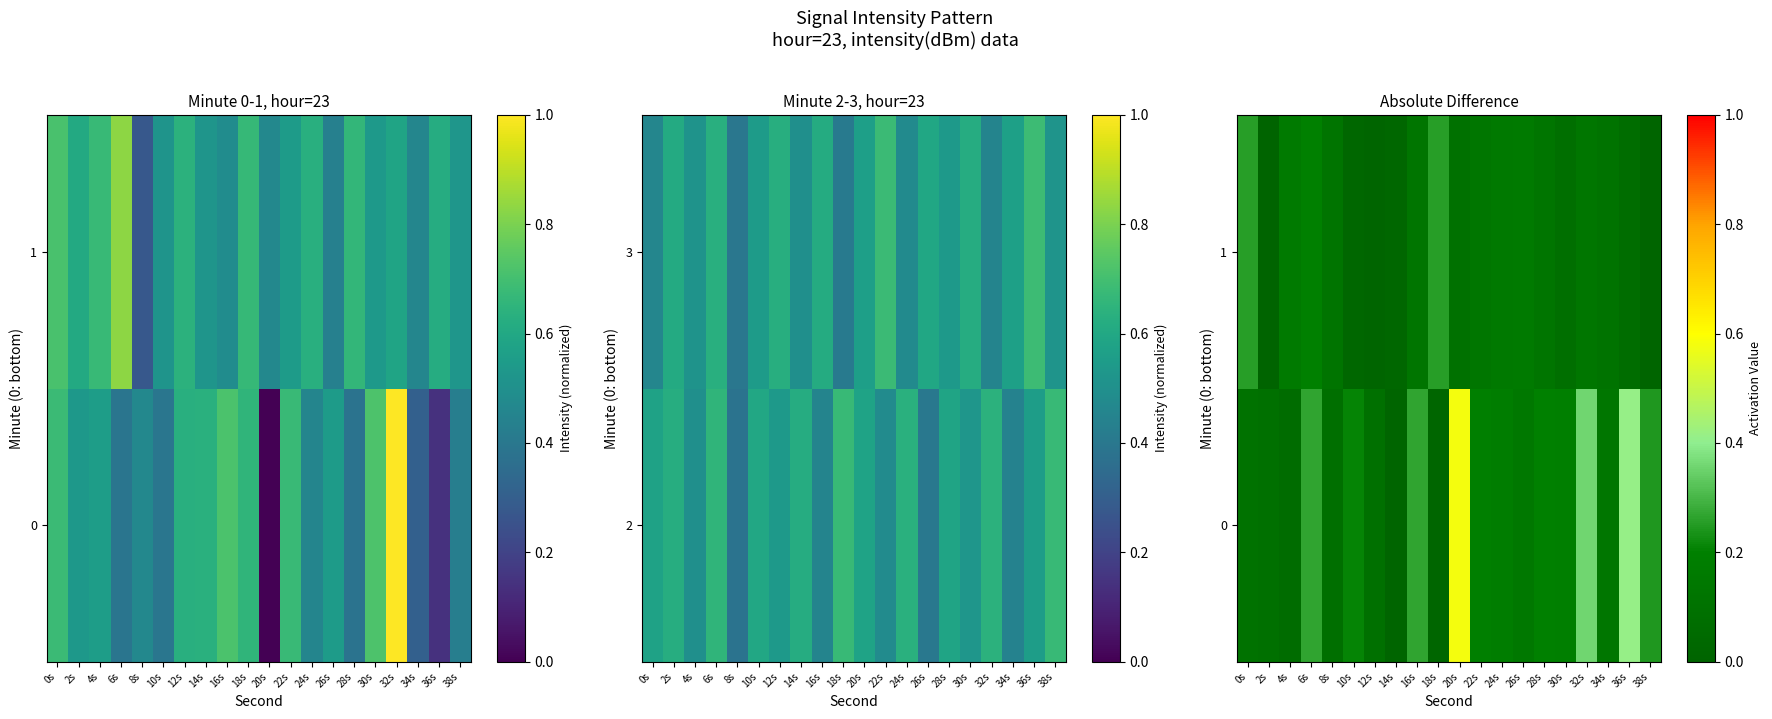

Which category has the highest value across all series?

20s